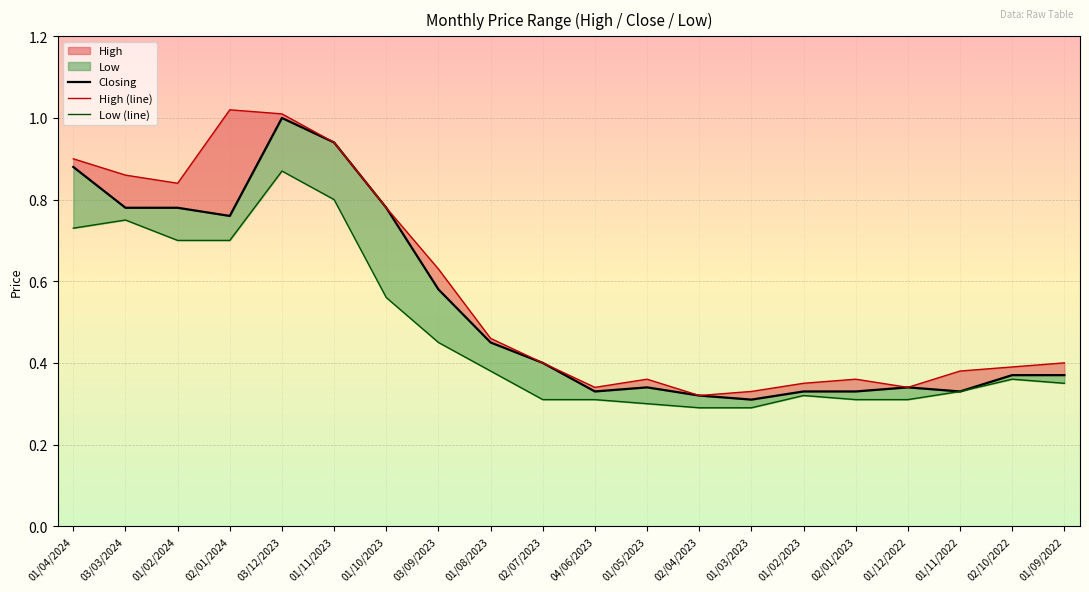

Which series has the largest total across all categories?

High (line)